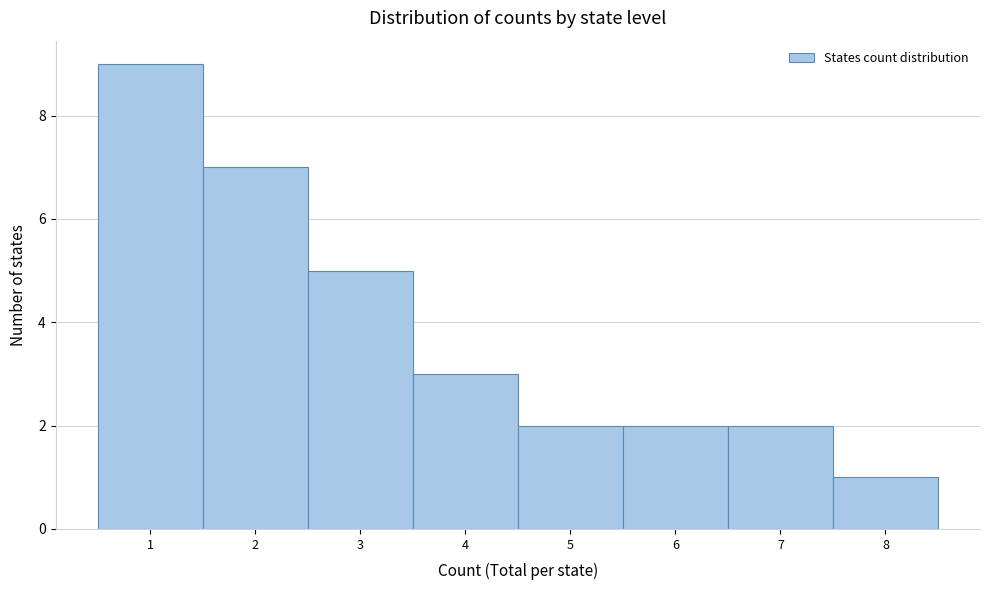

Which range on the x-axis has the tallest bar?

0.5 to 1.5